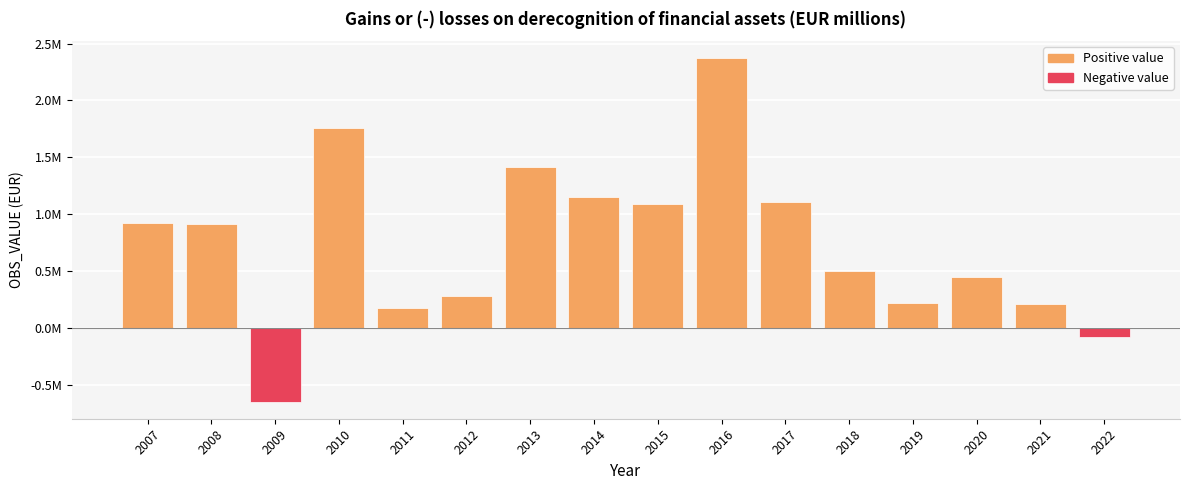

Rank the series by their average value, from highest to lowest.

Positive value, Negative value